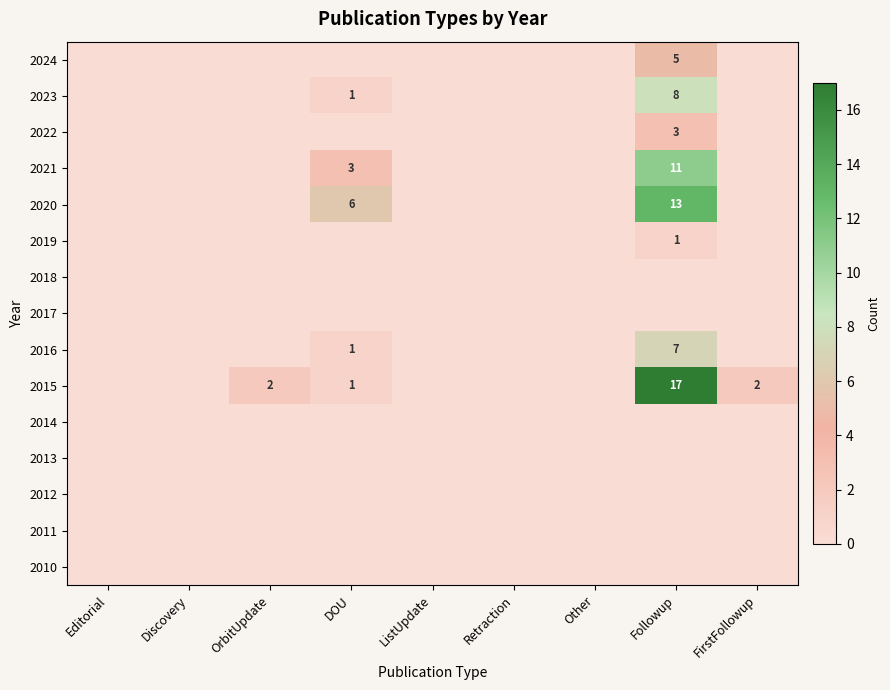

True or false: 2016 has a value of 12 at Followup.

False